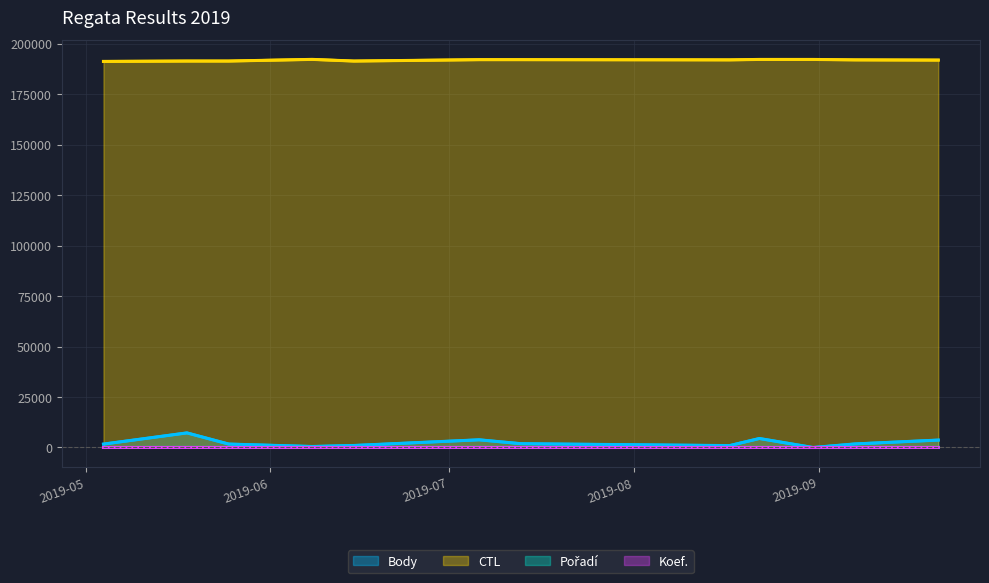

At how many categories does at least one series exceed 63327?

12